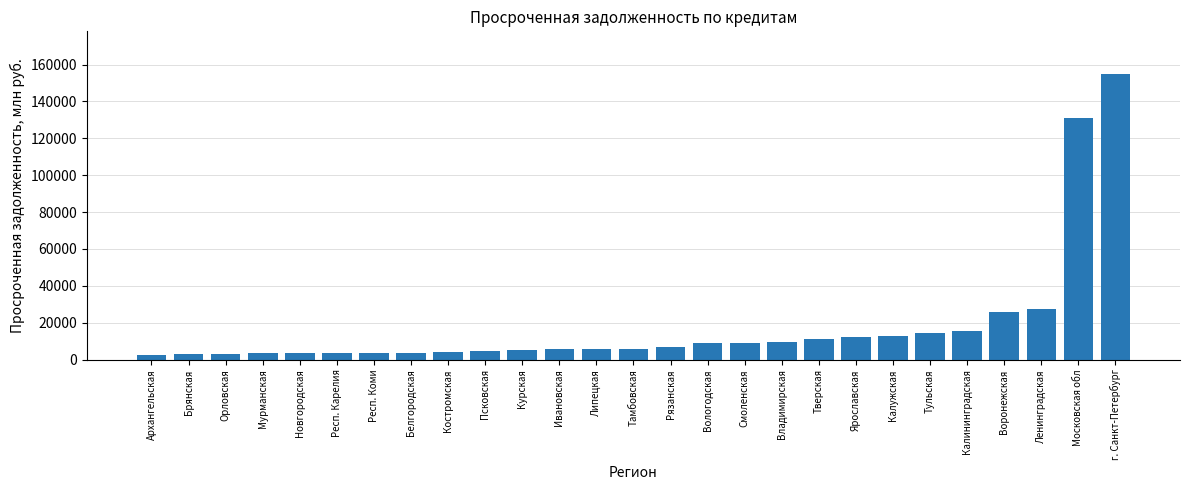

At which category does the chart reach its peak across all series?

г. Санкт-Петербург